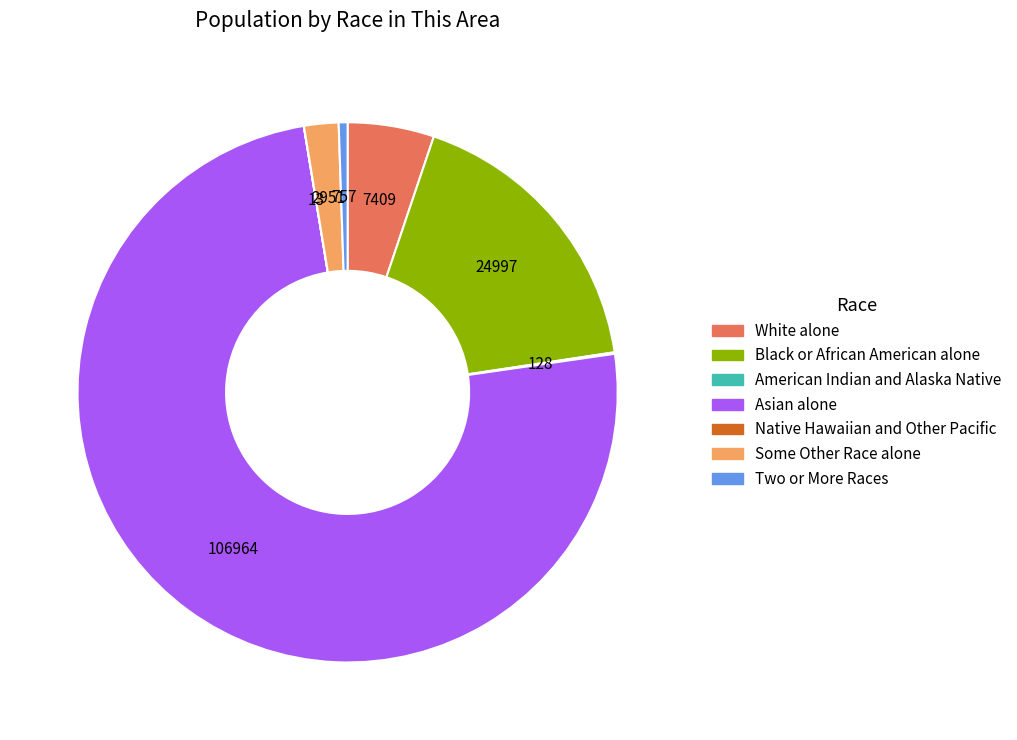

Combined, do Asian alone and Some Other Race alone account for over 50%?

Yes